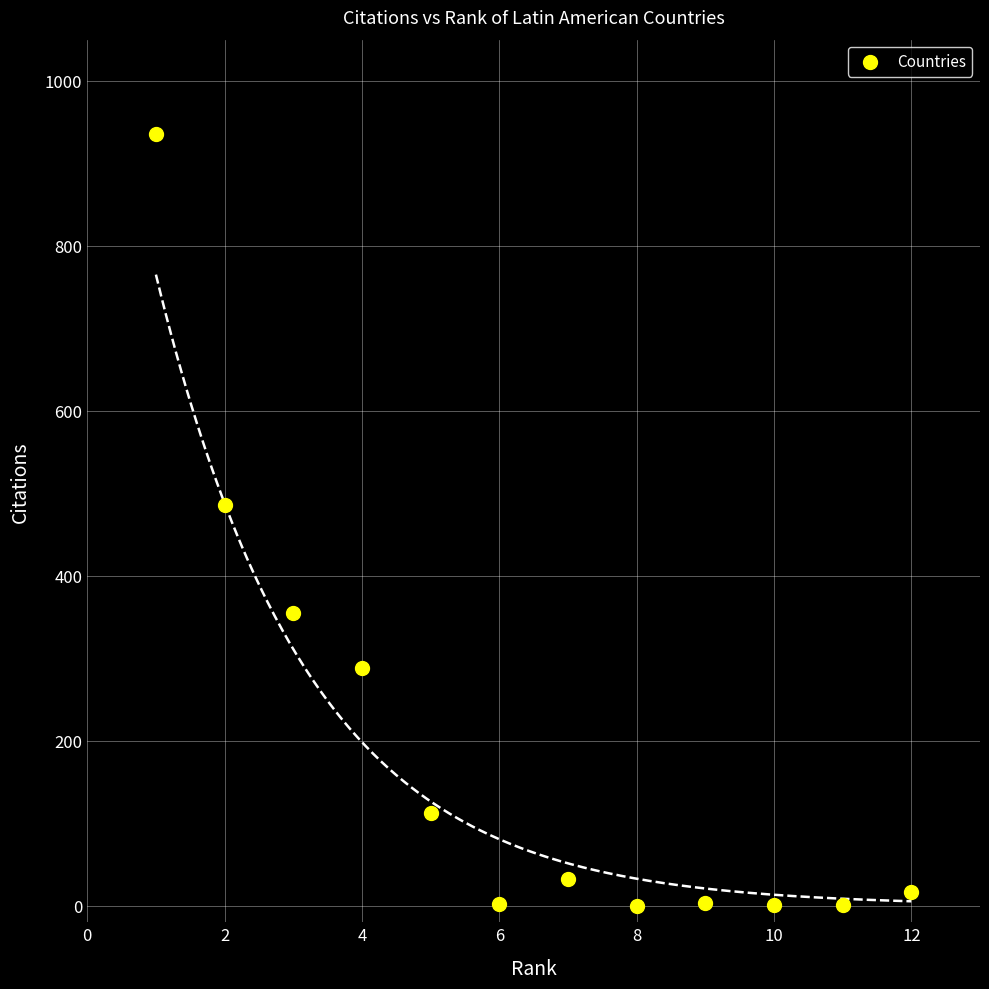

What is the average X value?

6